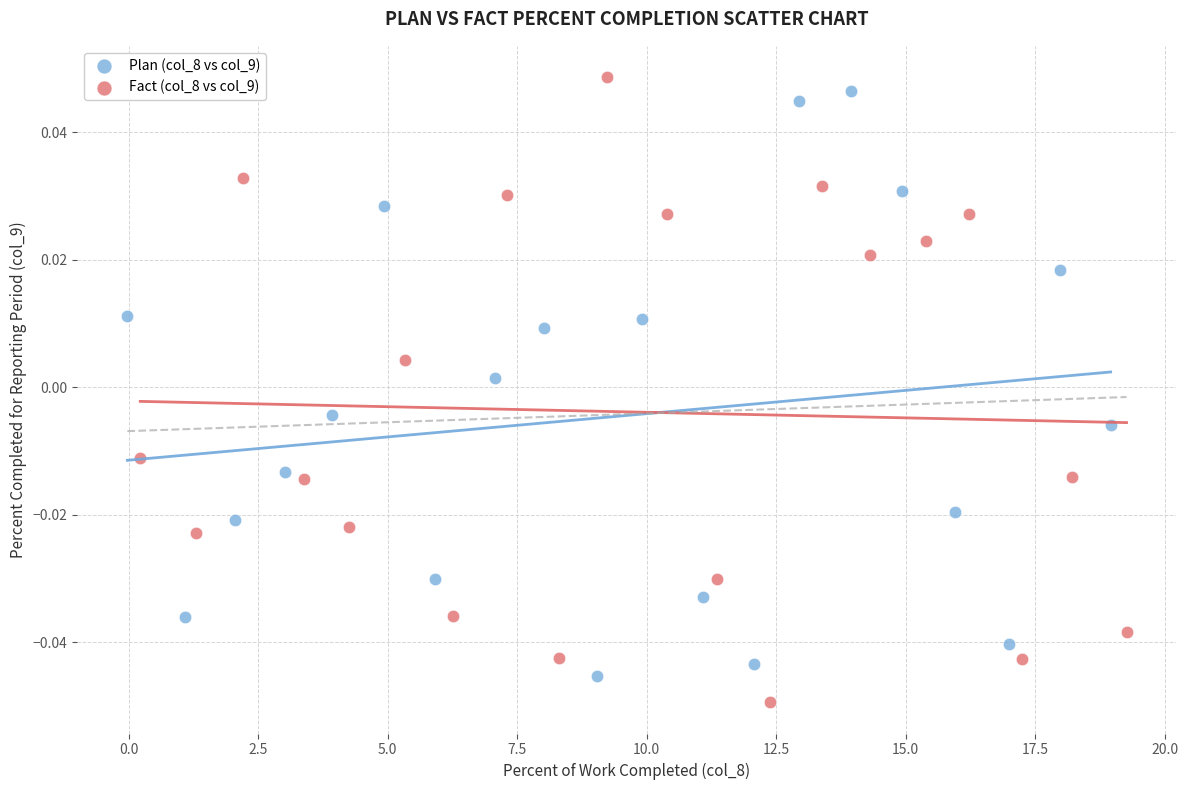

Which series contains the highest Y value?

Fact (col_8 vs col_9)